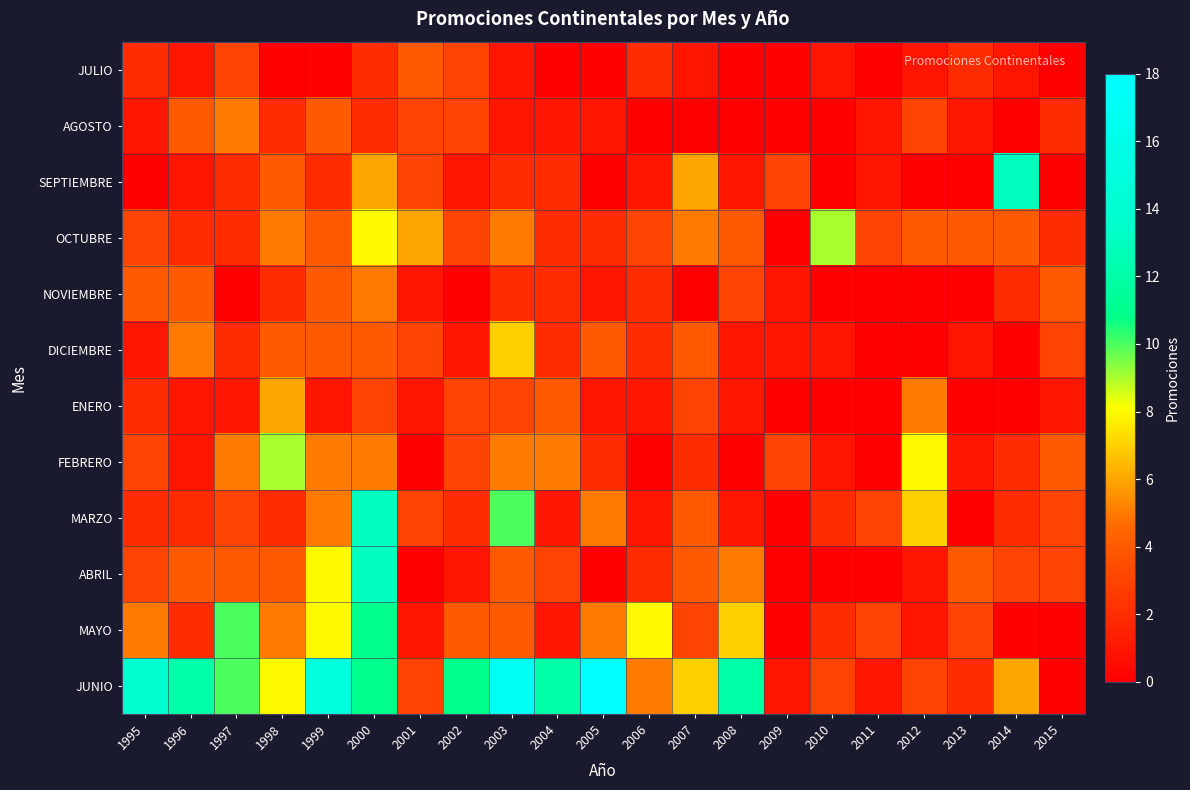

Count the number of categories in the chart.

21